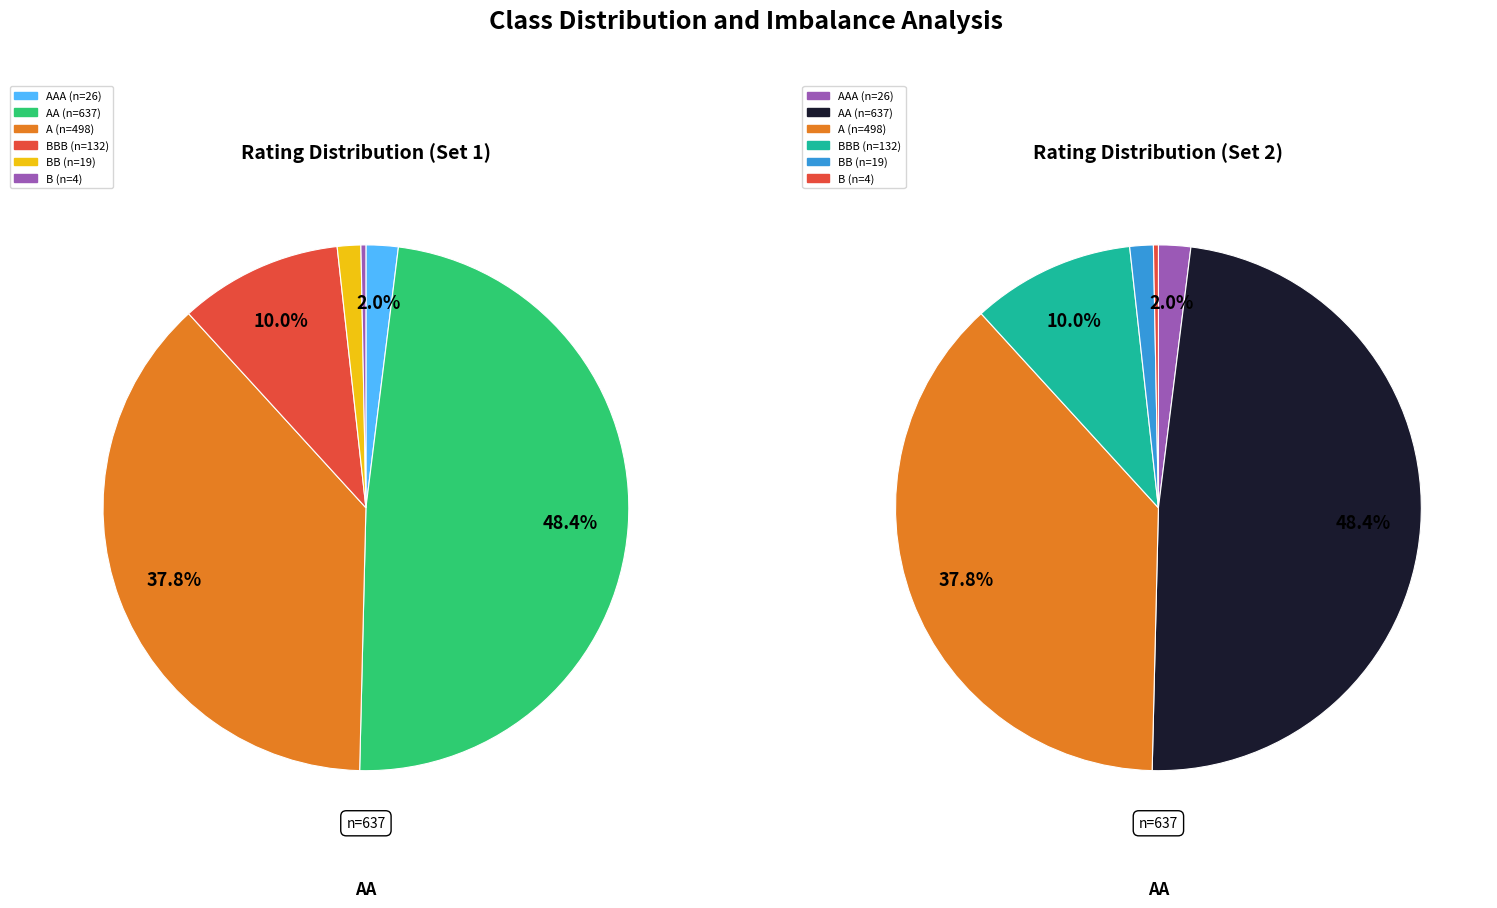

Does B represent more than half of the total?

No